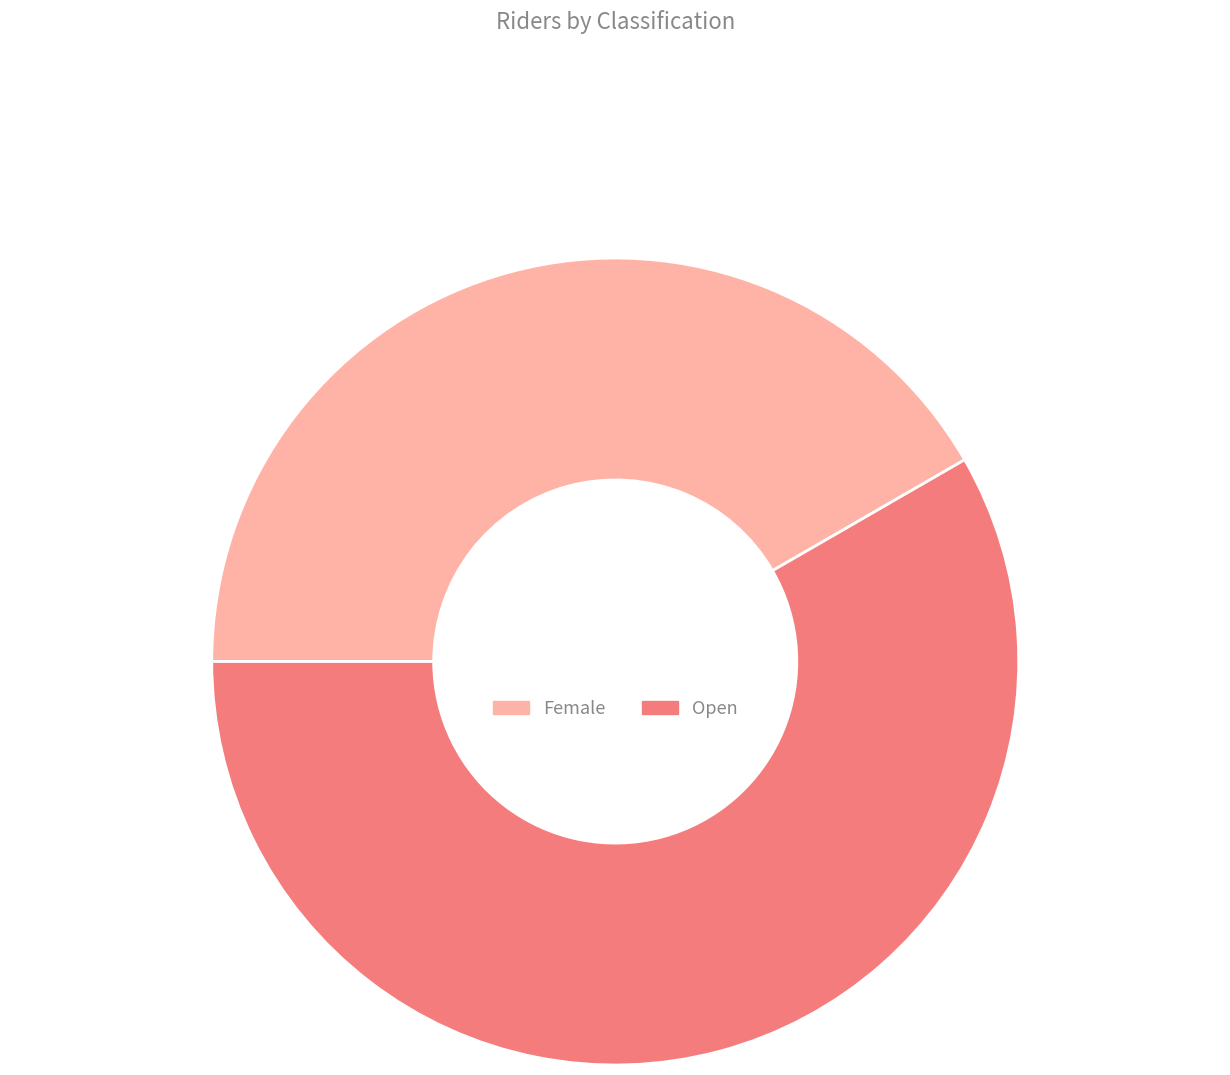

How many slices are in this pie chart?

2